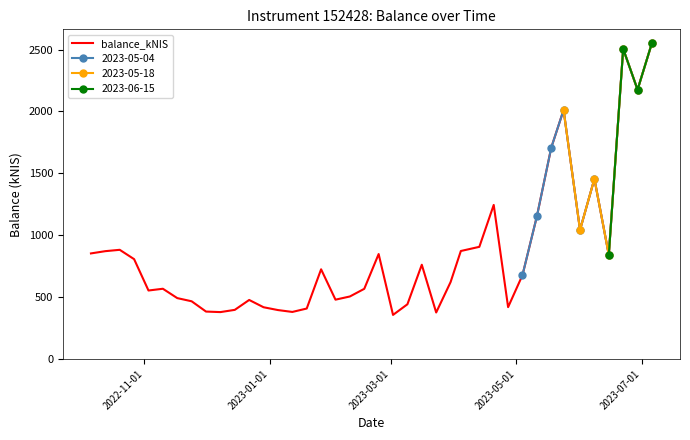

What is the maximum value for balance_kNIS?

2554.1